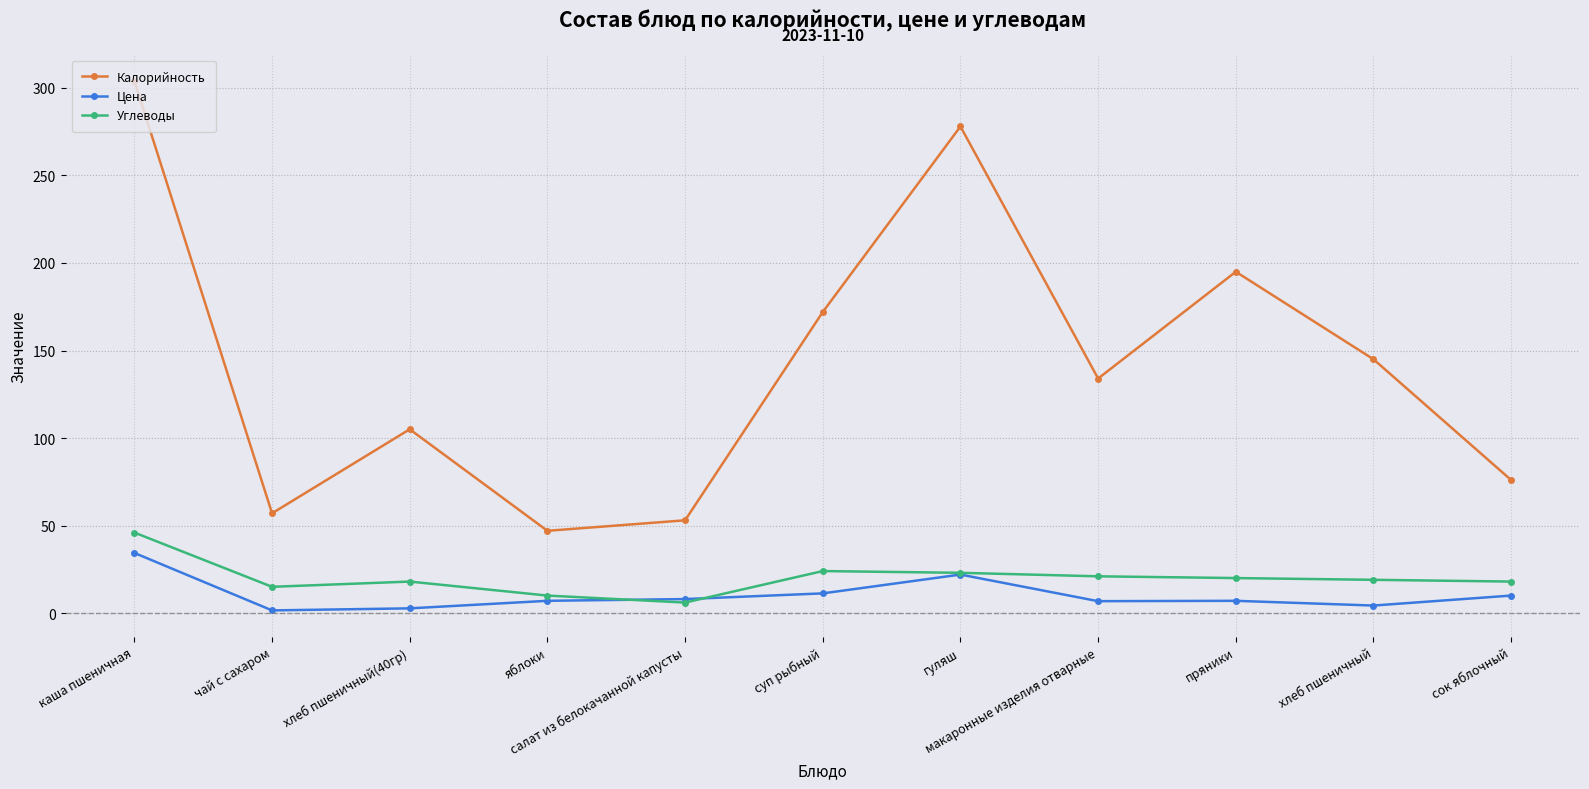

In Калорийность, how many points are higher than both neighbors (excluding endpoints)?

3